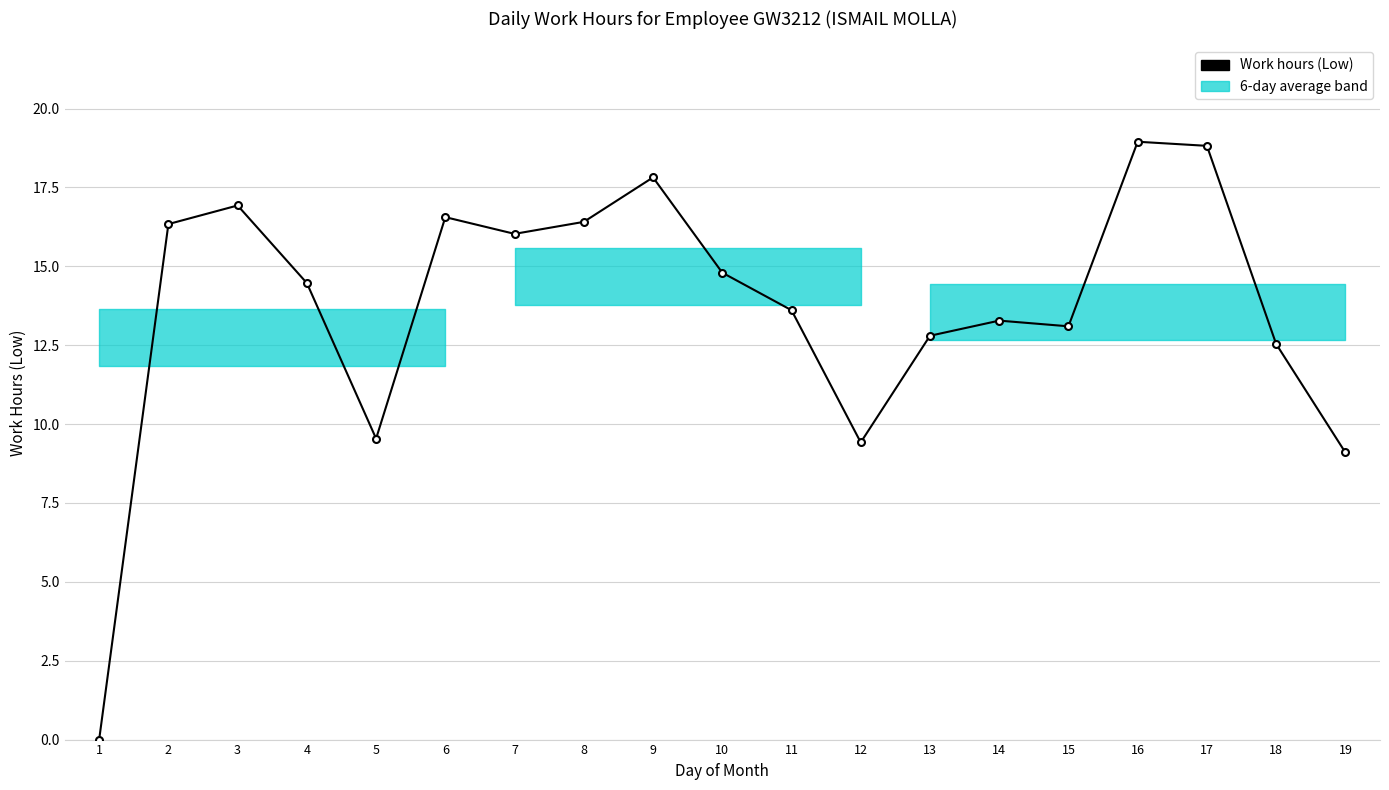

What is the difference between the values at 15 and 18?

0.6